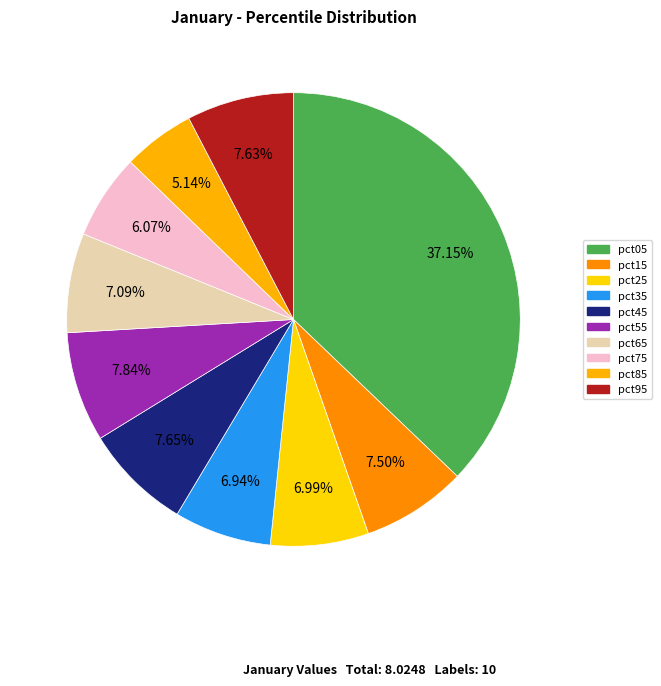

True or false: pct35 accounts for 7% of the total.

True